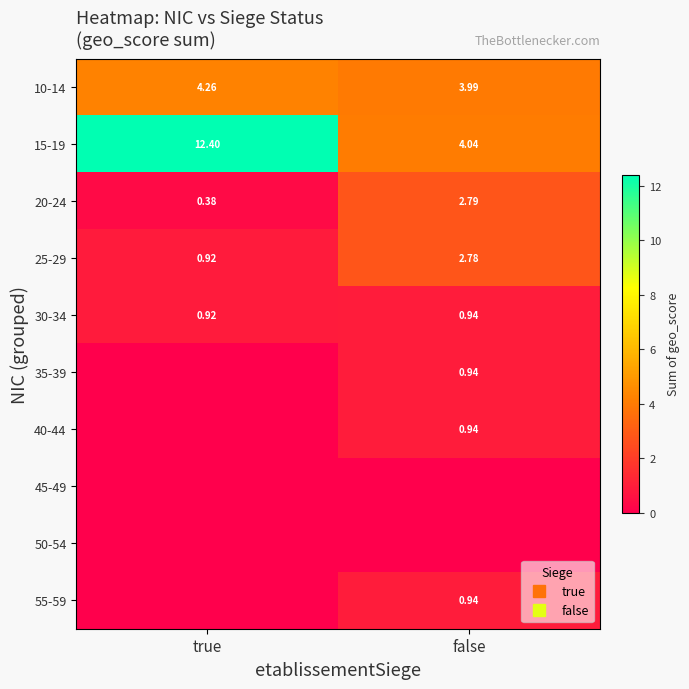

The 40-44 series shows 0.9 at false. True or false?

True